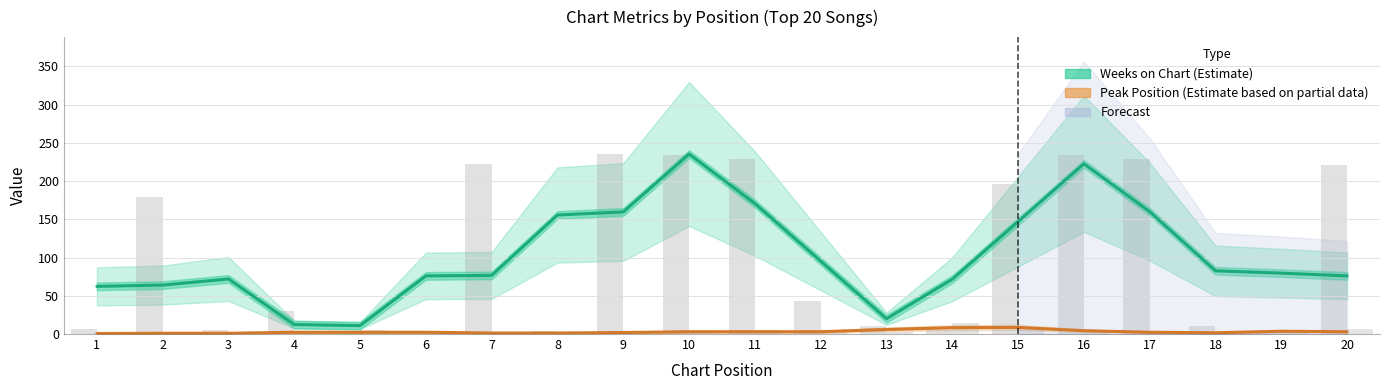

How many data points in Peak Position are above 2?

8